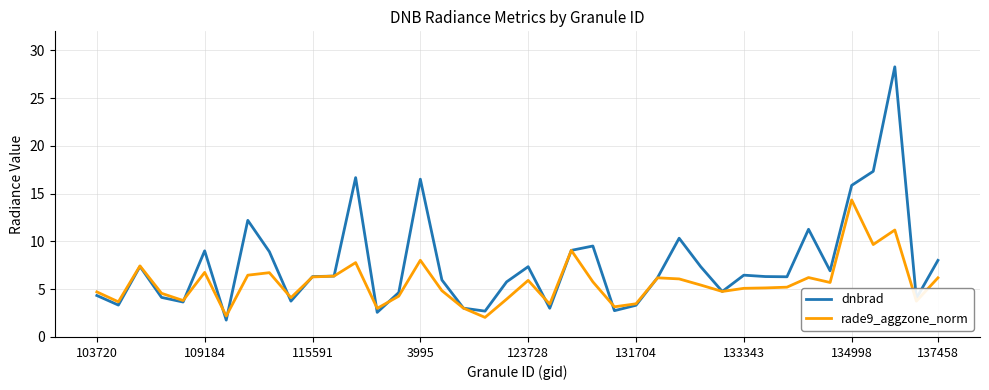

Which series has the largest total across all categories?

dnbrad